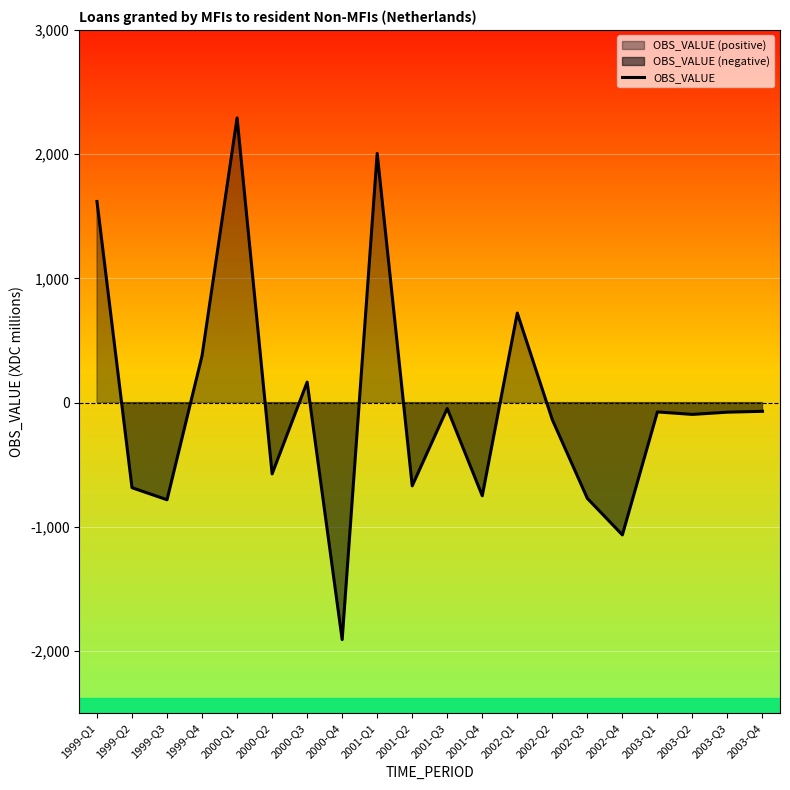

Rank the categories by value from lowest to highest.

2000-Q4, 2002-Q4, 1999-Q3, 2002-Q3, 2001-Q4, 1999-Q2, 2001-Q2, 2000-Q2, 2002-Q2, 2003-Q2, 2003-Q3, 2003-Q1, 2003-Q4, 2001-Q3, 2000-Q3, 1999-Q4, 2002-Q1, 1999-Q1, 2001-Q1, 2000-Q1